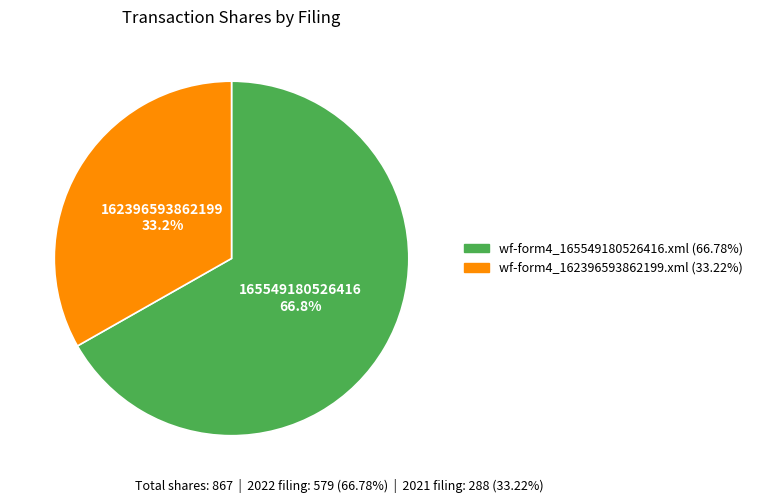

To the nearest percent, what is the average slice percentage?

50%